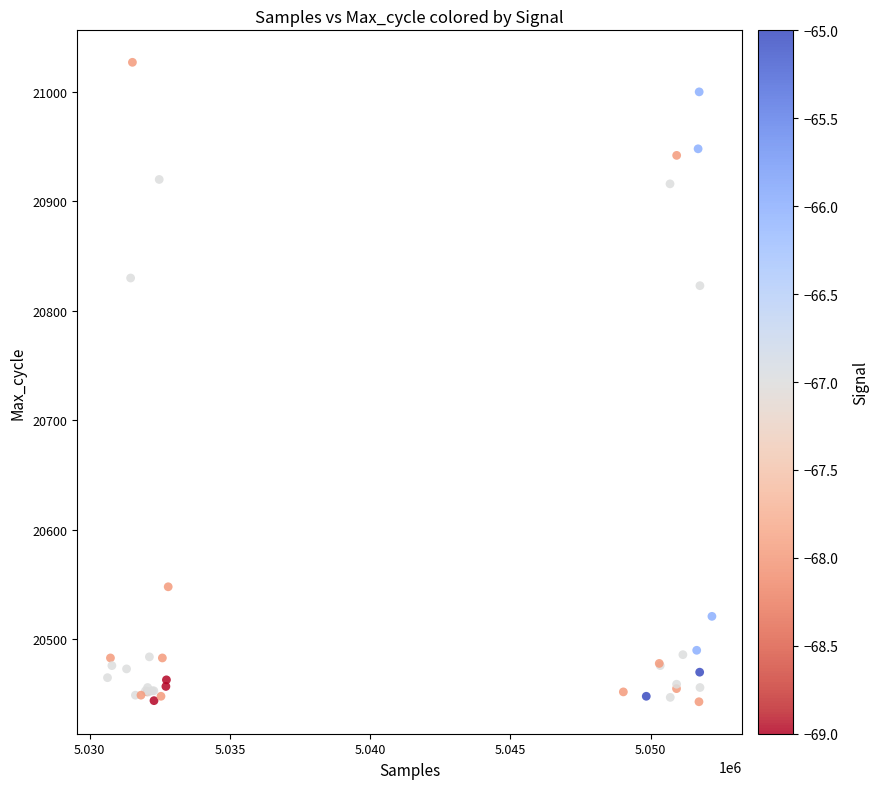

What Y value in the scatter plot is closest to 20735?

20823